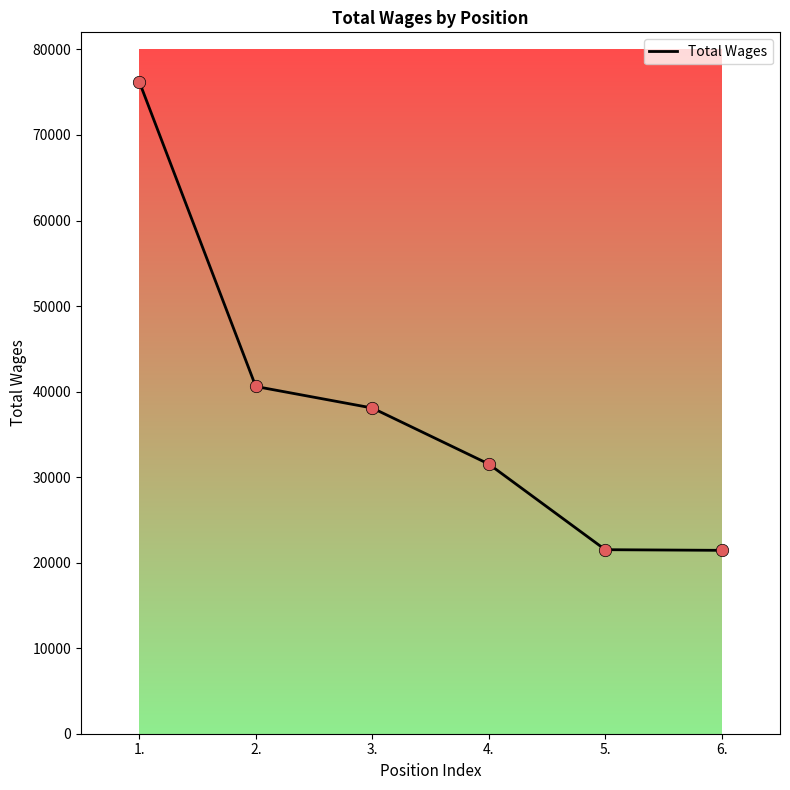

What is the change in value from 2. to 3.?

-2517